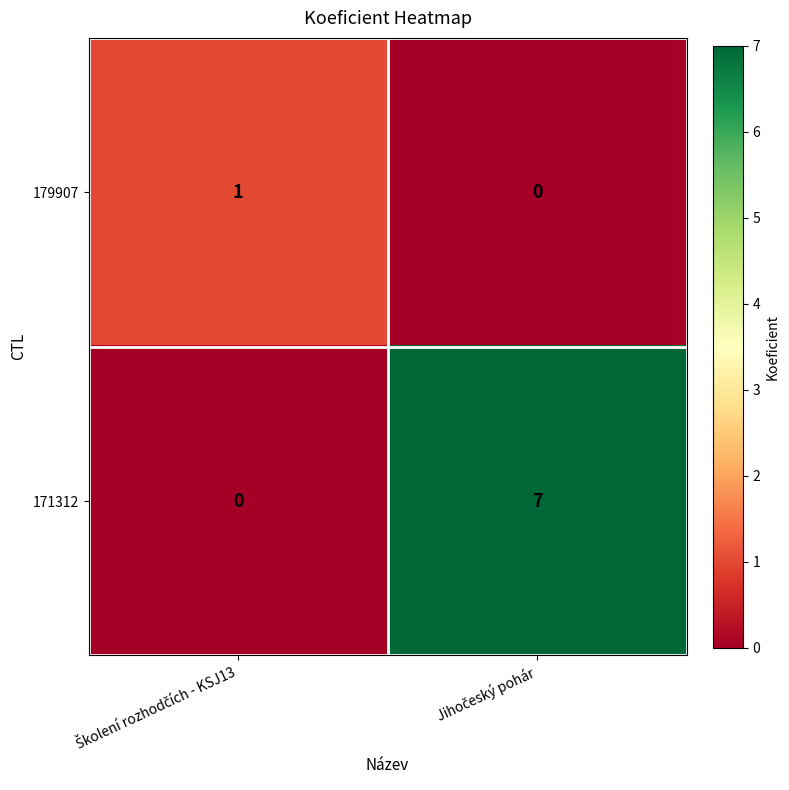

Rank the series by their average value, from lowest to highest.

179907, 171312